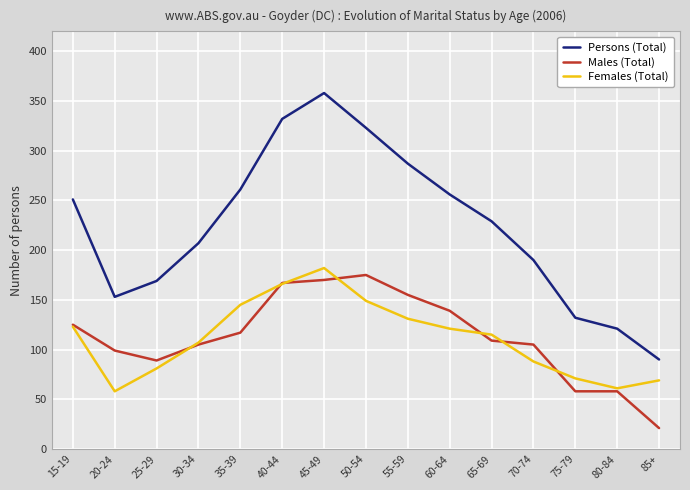

What position from the right is 30-34?

12